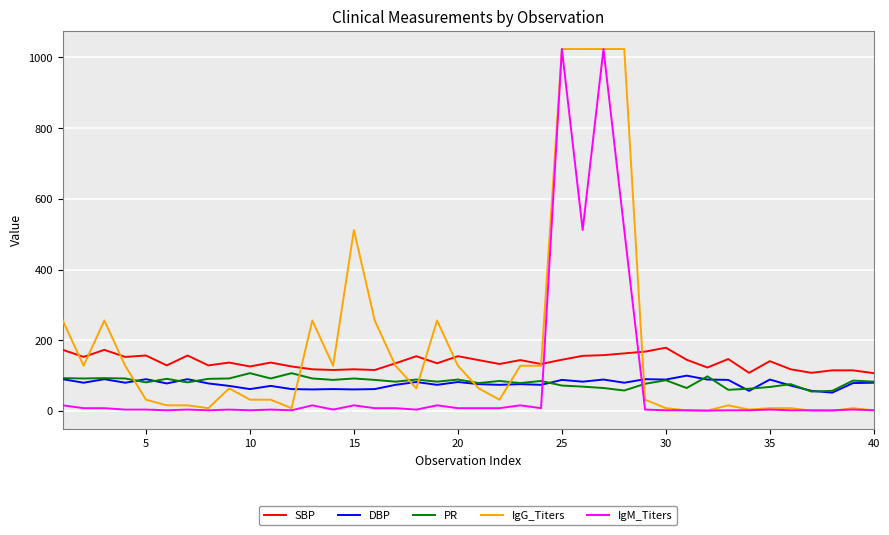

What is the maximum value for SBP?

179.0